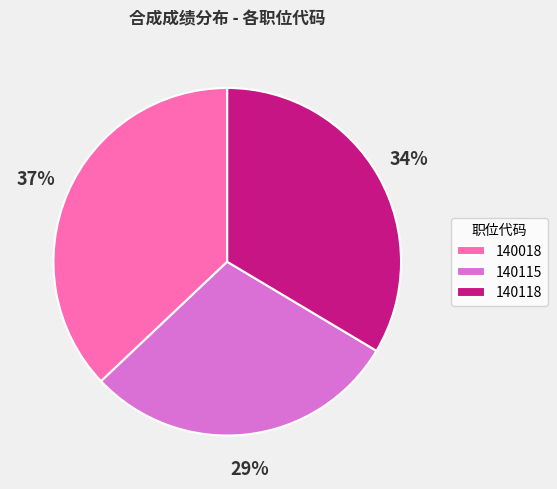

To the nearest percent, what is the difference between the largest and smallest slice percentages?

8%